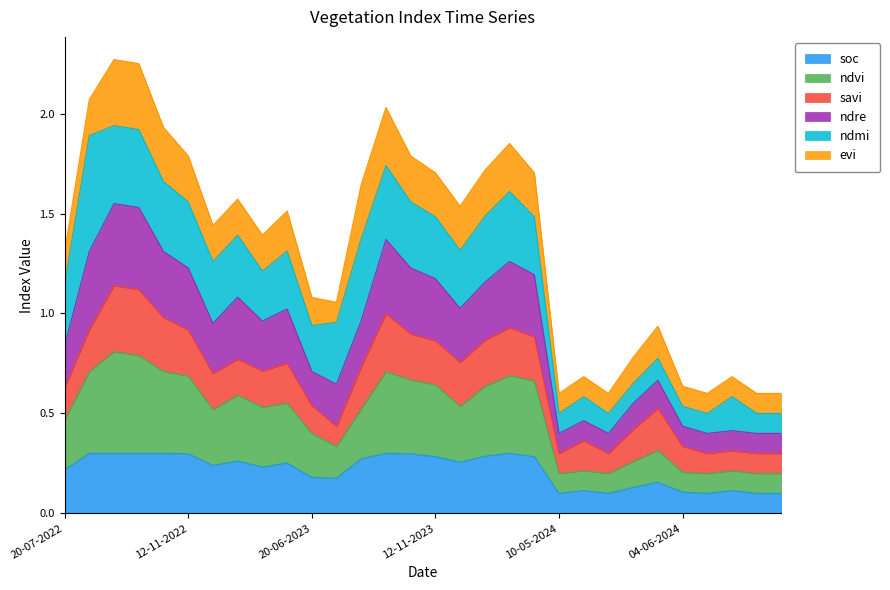

What is the label of the 23rd point from the right?

12-12-2022